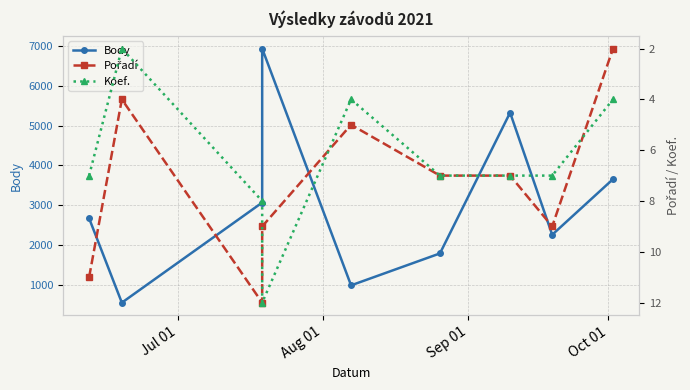

The value of Pořadí at Jul 01 is 11. True or false?

True